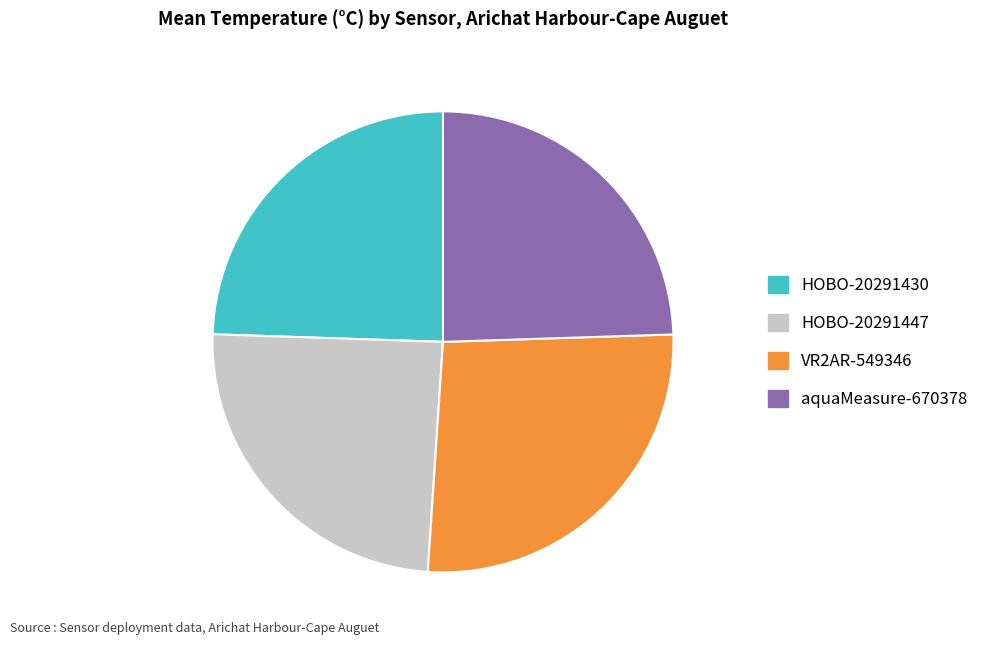

Combined, do VR2AR-549346 and HOBO-20291430 account for over 50%?

Yes